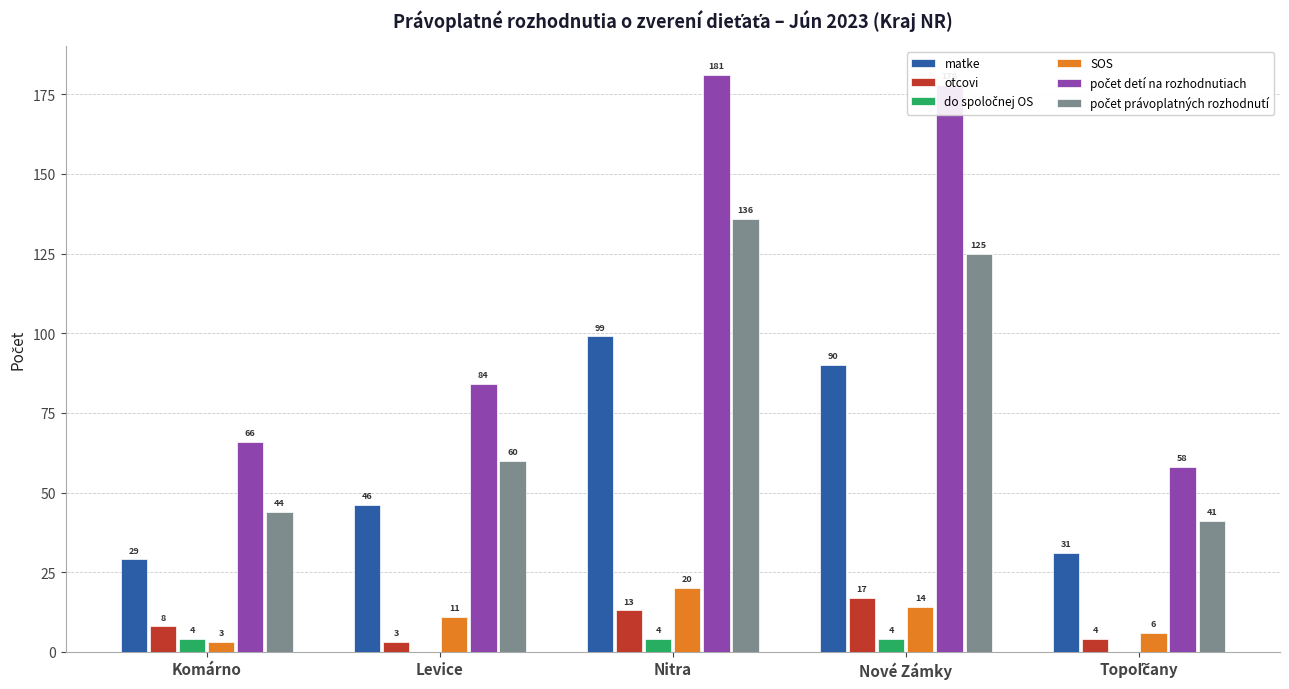

Is it true that SOS equals 20 at Nitra?

True